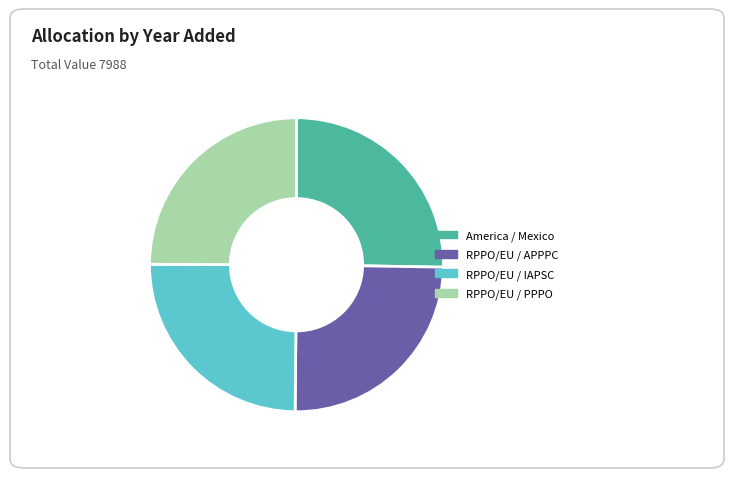

How many slices are in this pie chart?

4